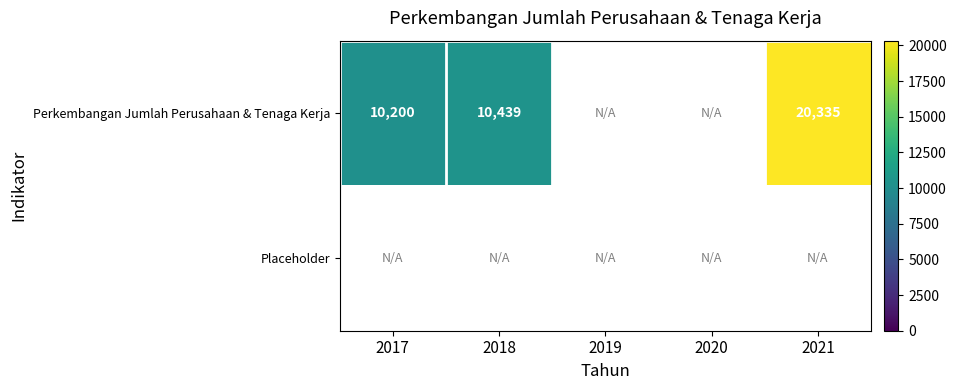

The Perkembangan Jumlah Perusahaan & Tenaga Kerja series shows 10200 at 2017. True or false?

True